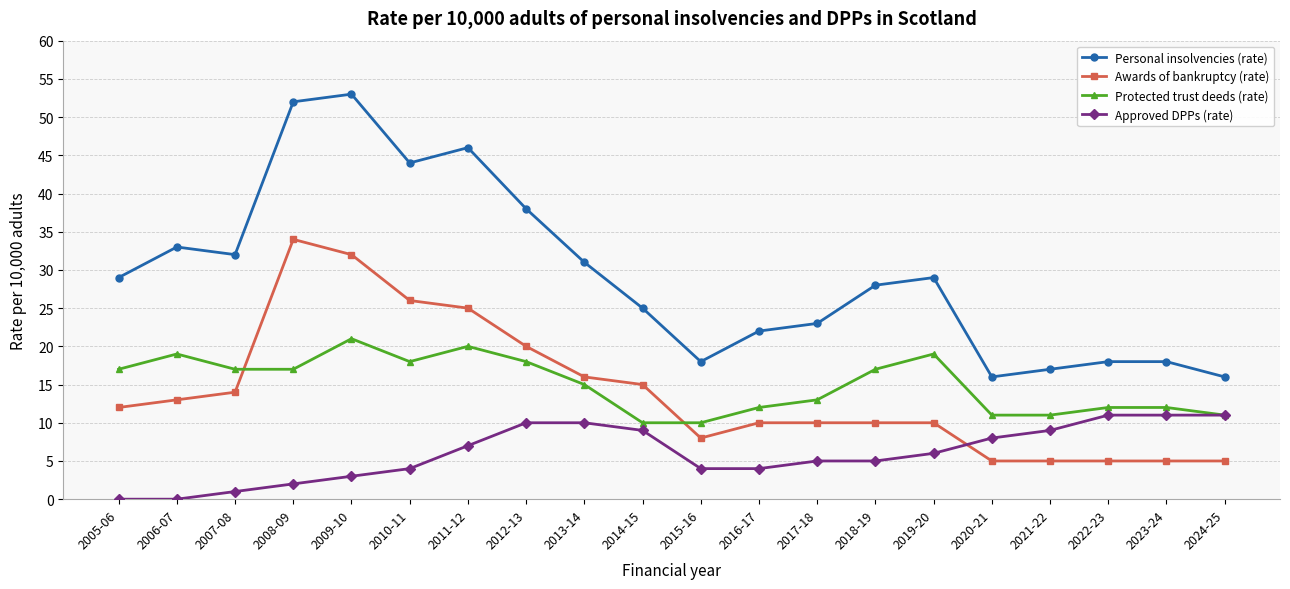

Does the chart display data point markers on the line(s)?

Yes